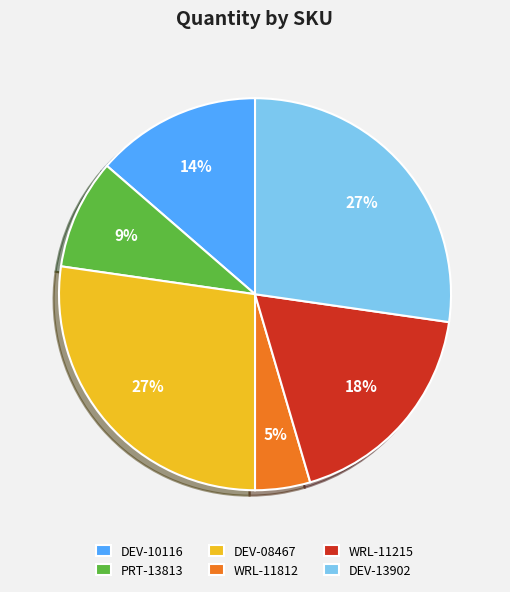

Is it true that DEV-13902 is 27% of the pie?

True